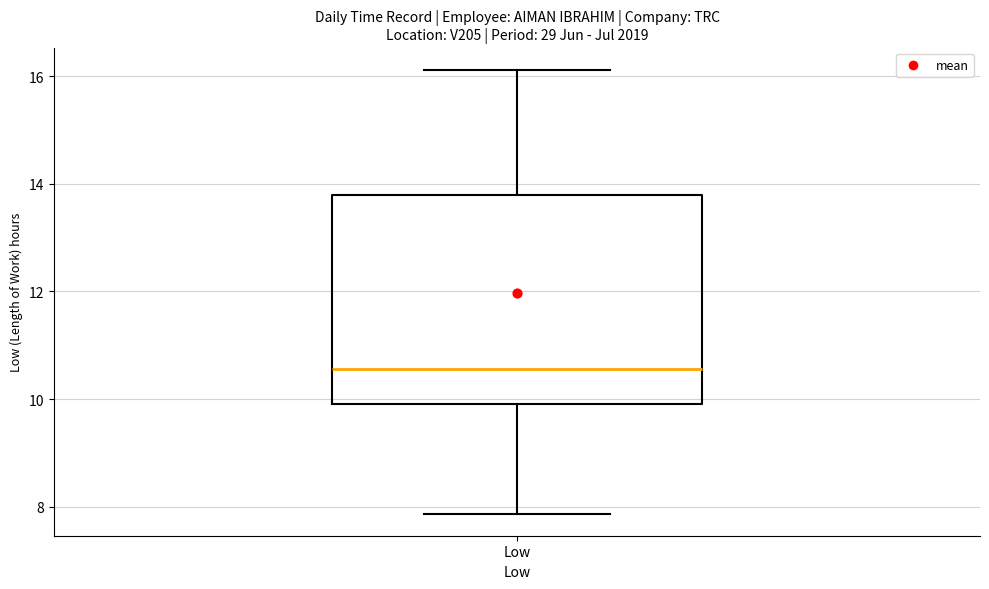

Where does the median line of the box for Low sit on the y-axis? The values are not printed on the chart, so give them approximately, as read against the axis.

10.6